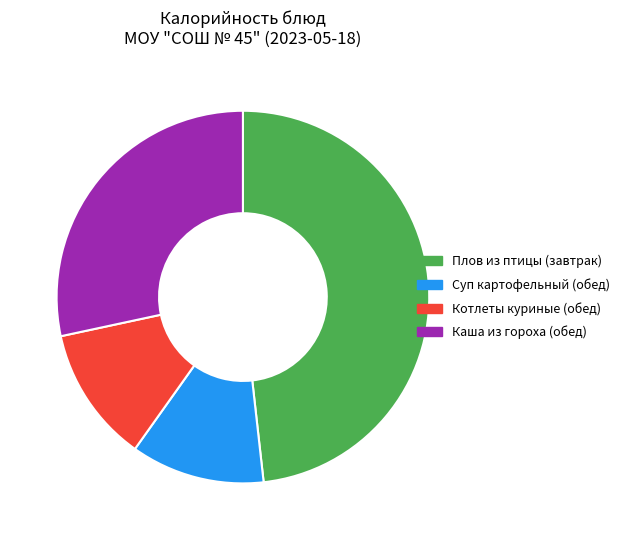

The Суп картофельный (обед) slice represents 24% of the pie. True or false?

False